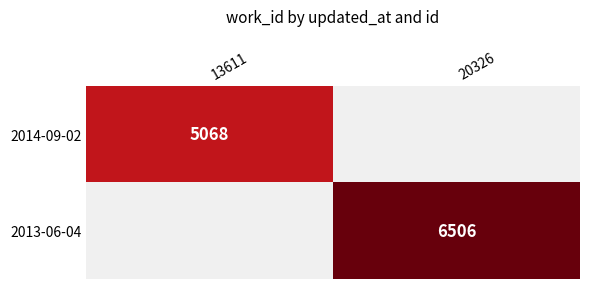

At how many categories does at least one series exceed 4082?

2